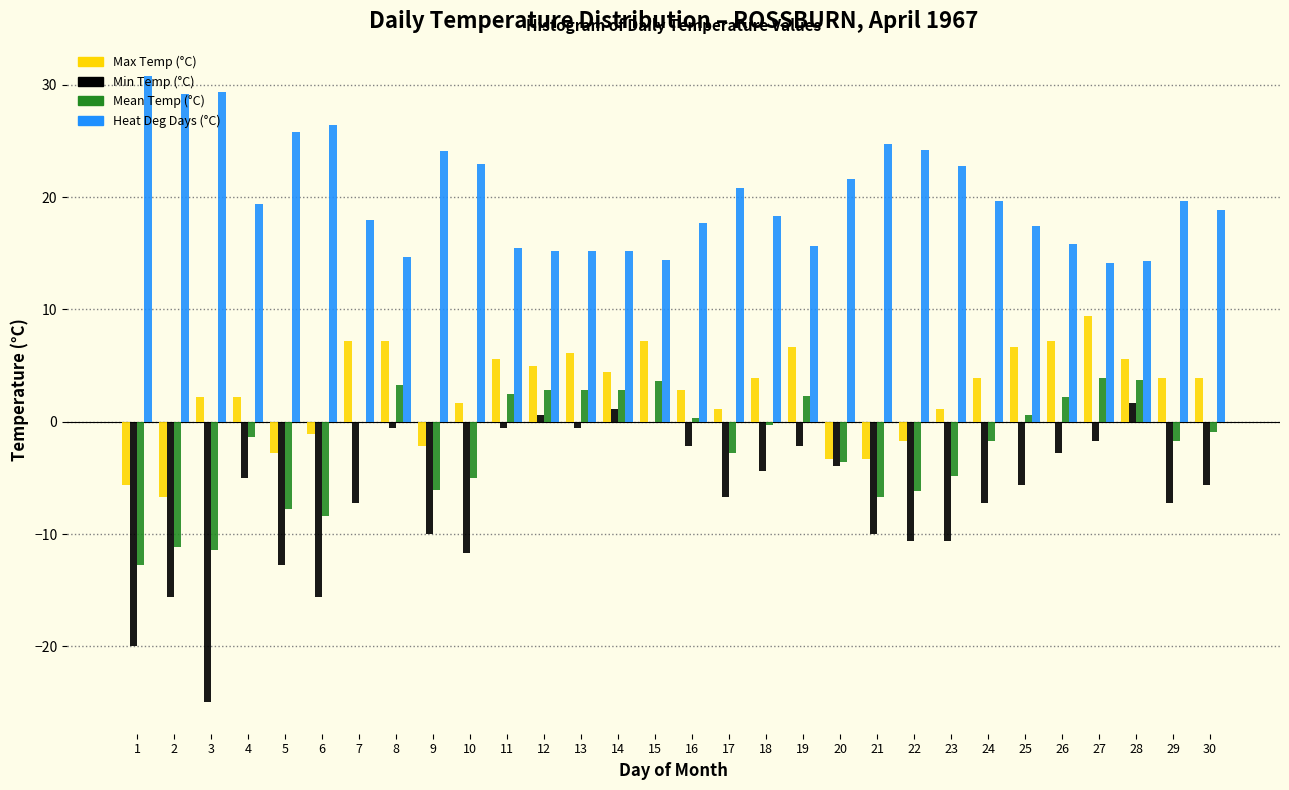

What is the highest value of the Max Temp (°C) series?

9.4